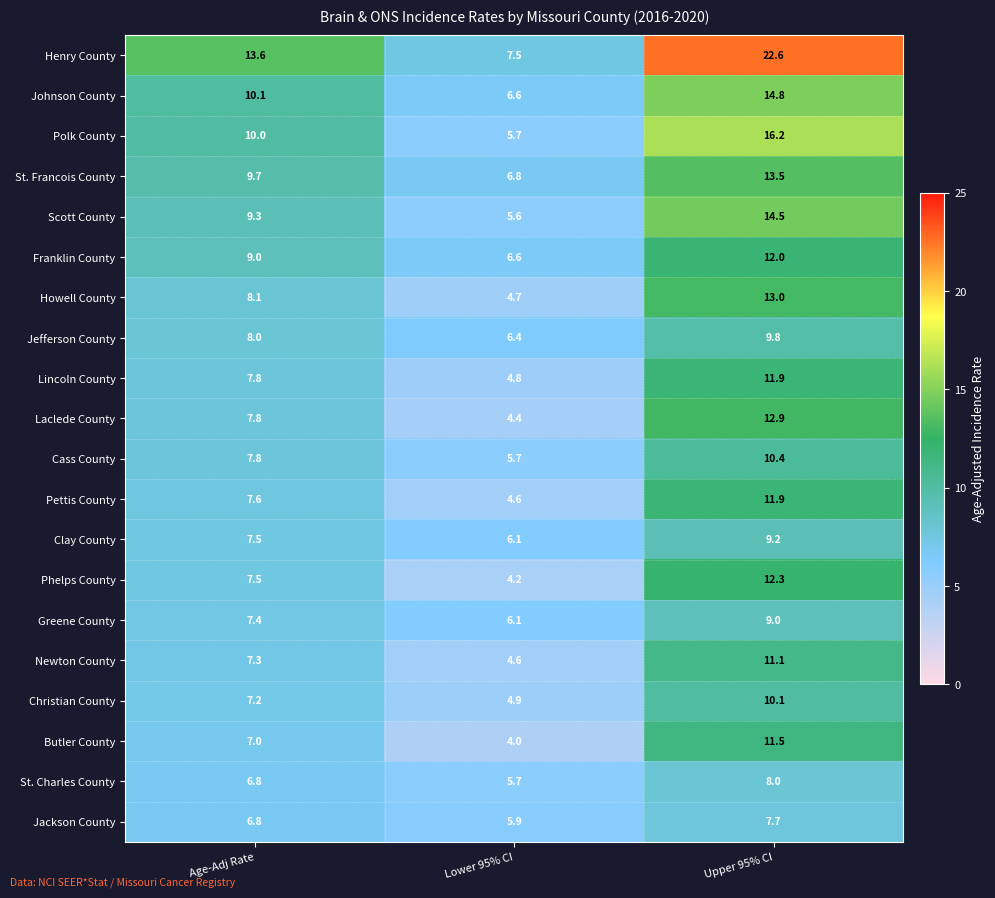

What is the greatest value displayed?

22.6